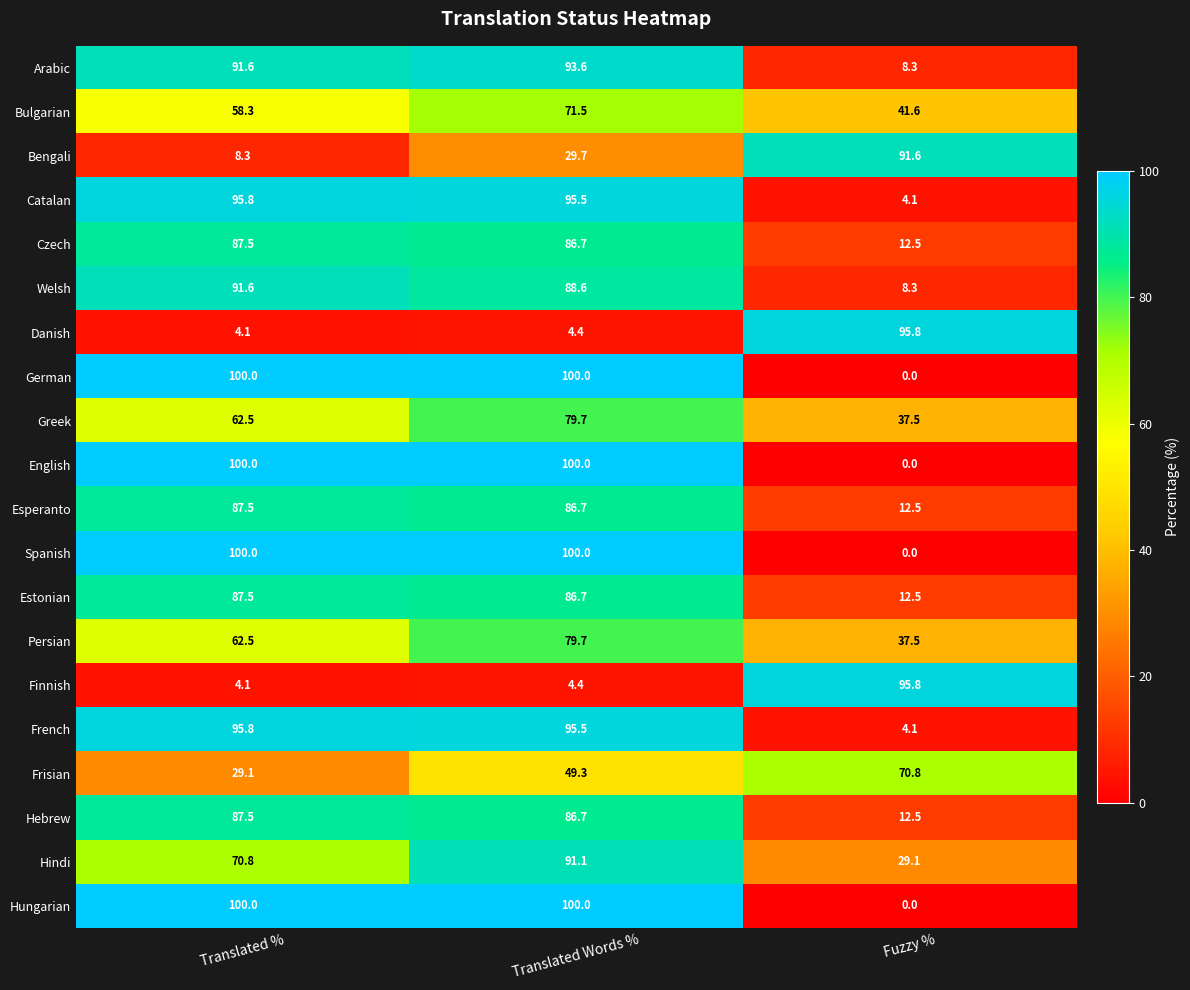

What is the sum of all Czech values?

186.7